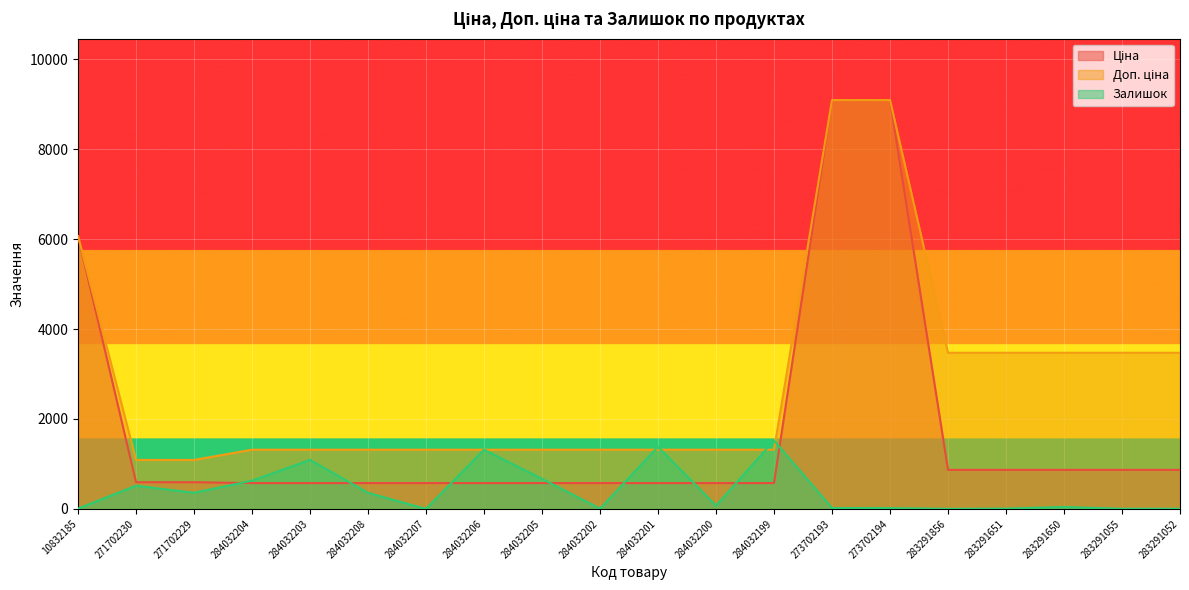

True or false: Доп. ціна has a value of 5879.4 at 283291055.

False